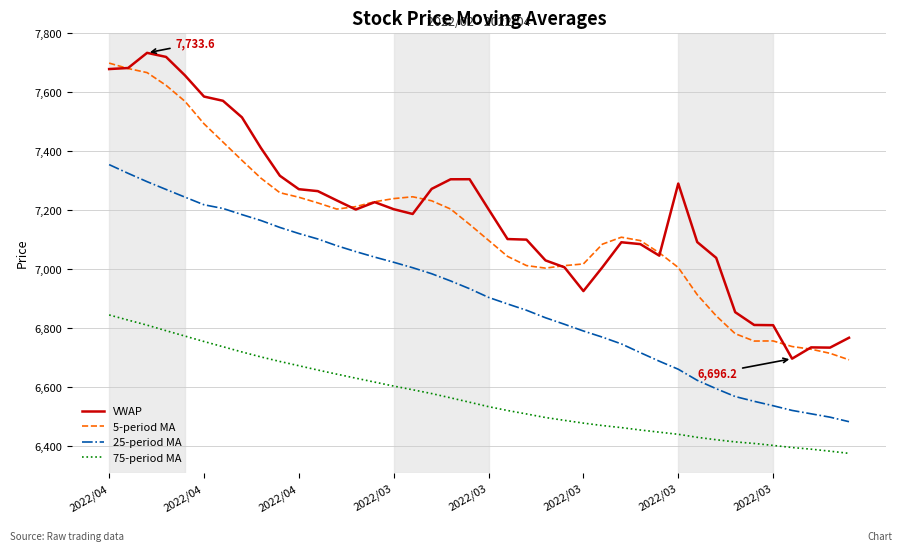

True or false: 75-period MA and 25-period MA cross at least once.

False